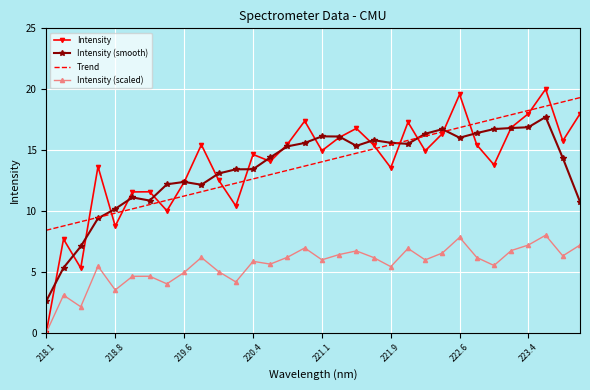

Which series has the largest range (max minus min)?

Intensity